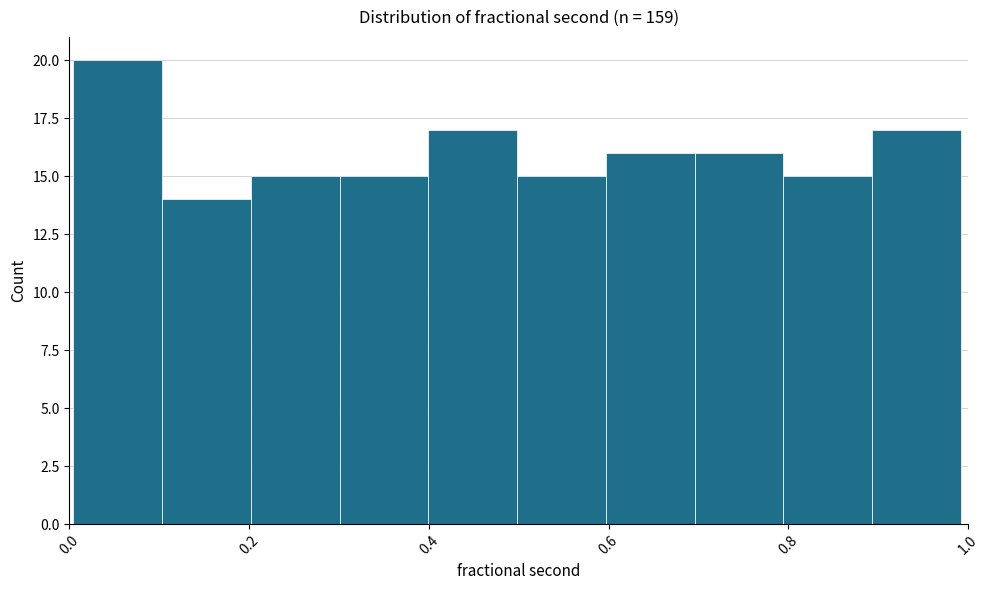

How tall is the bar that spans 0.8 to 0.9 on the x-axis? Neither the bar edges nor the heights are printed on the chart, so give them approximately, as read against the axes.

15